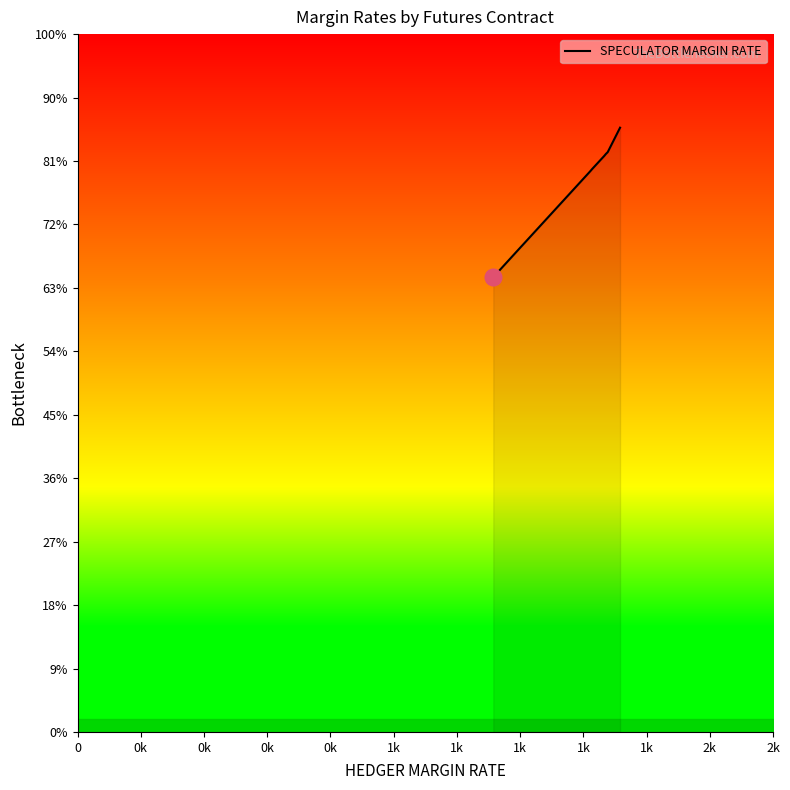

Is it true that the value at 13 is 3270?

False